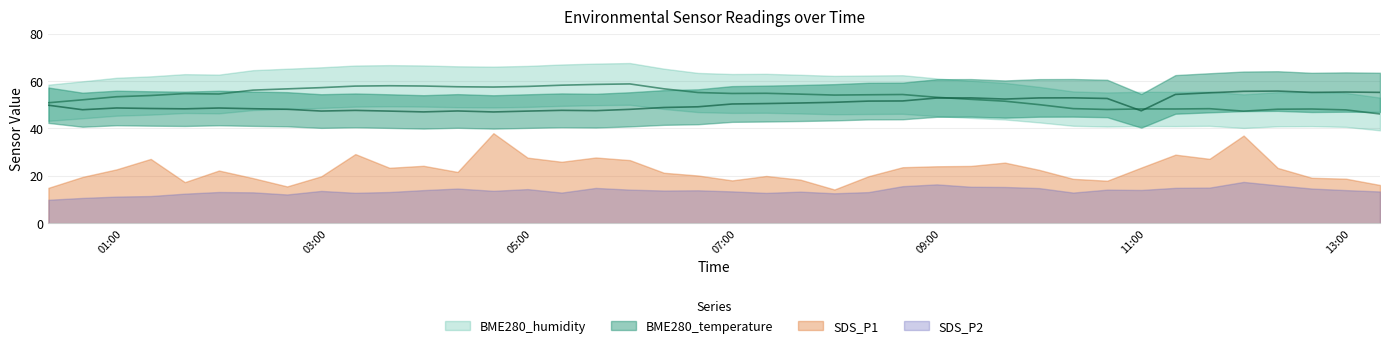

Which category has the lowest value in the BME280_humidity series?

2023/08/16 13:17